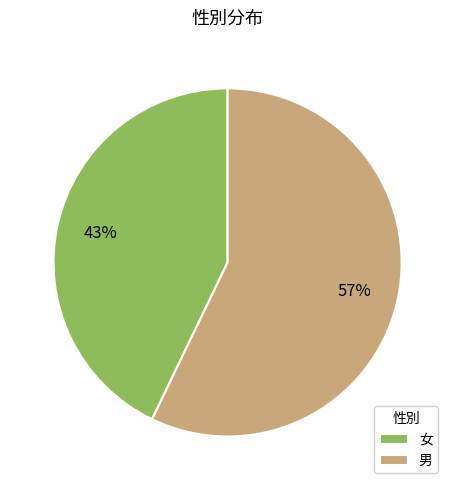

What is the smallest slice in the pie chart?

女